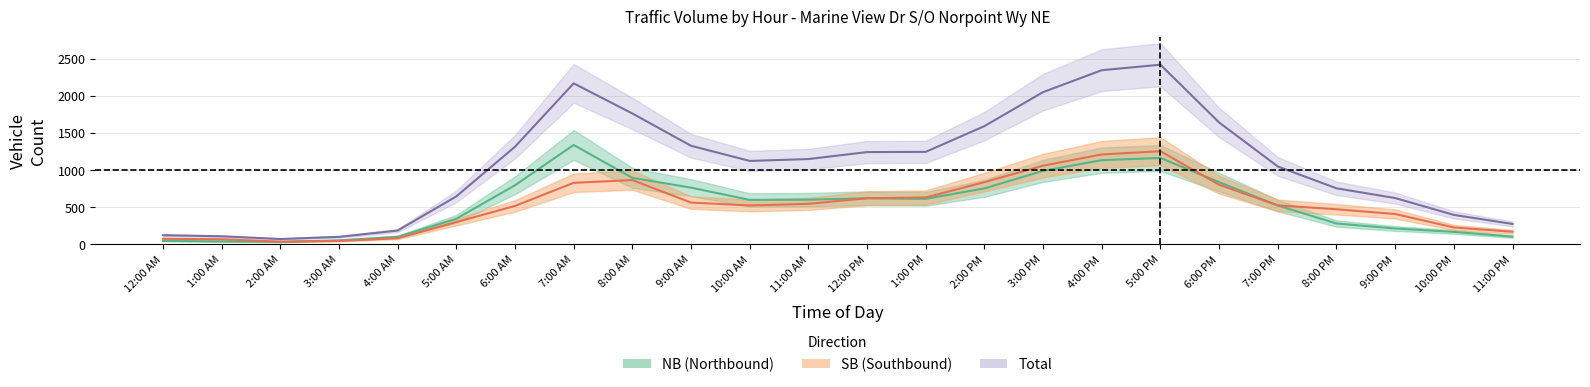

At which category is the sum across all series the highest?

5:00 PM